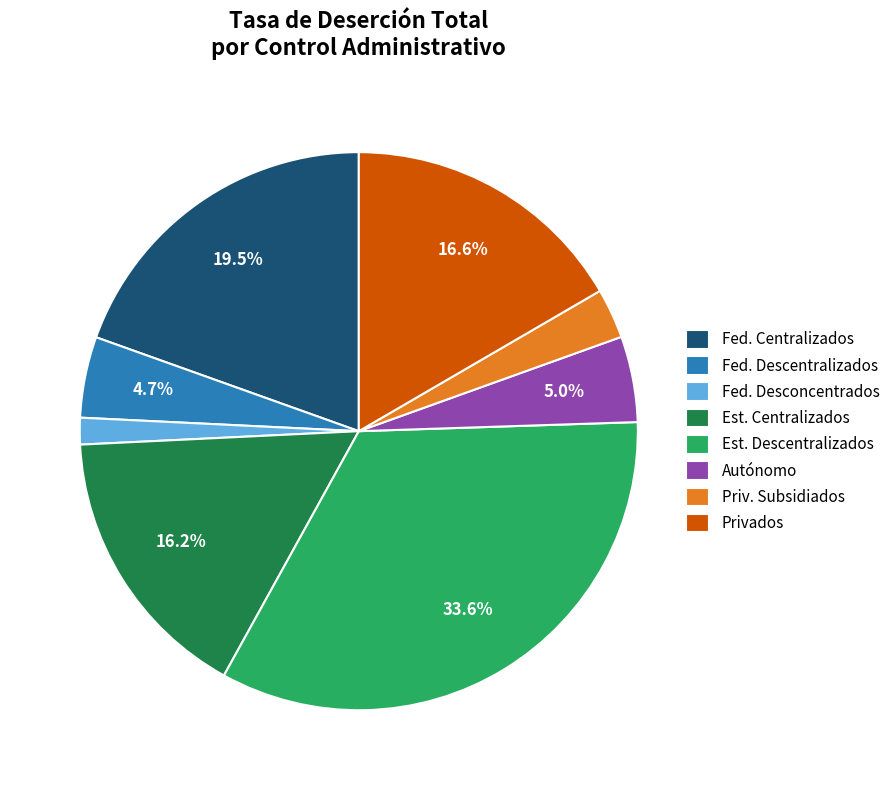

Count the number of slices in the pie.

8